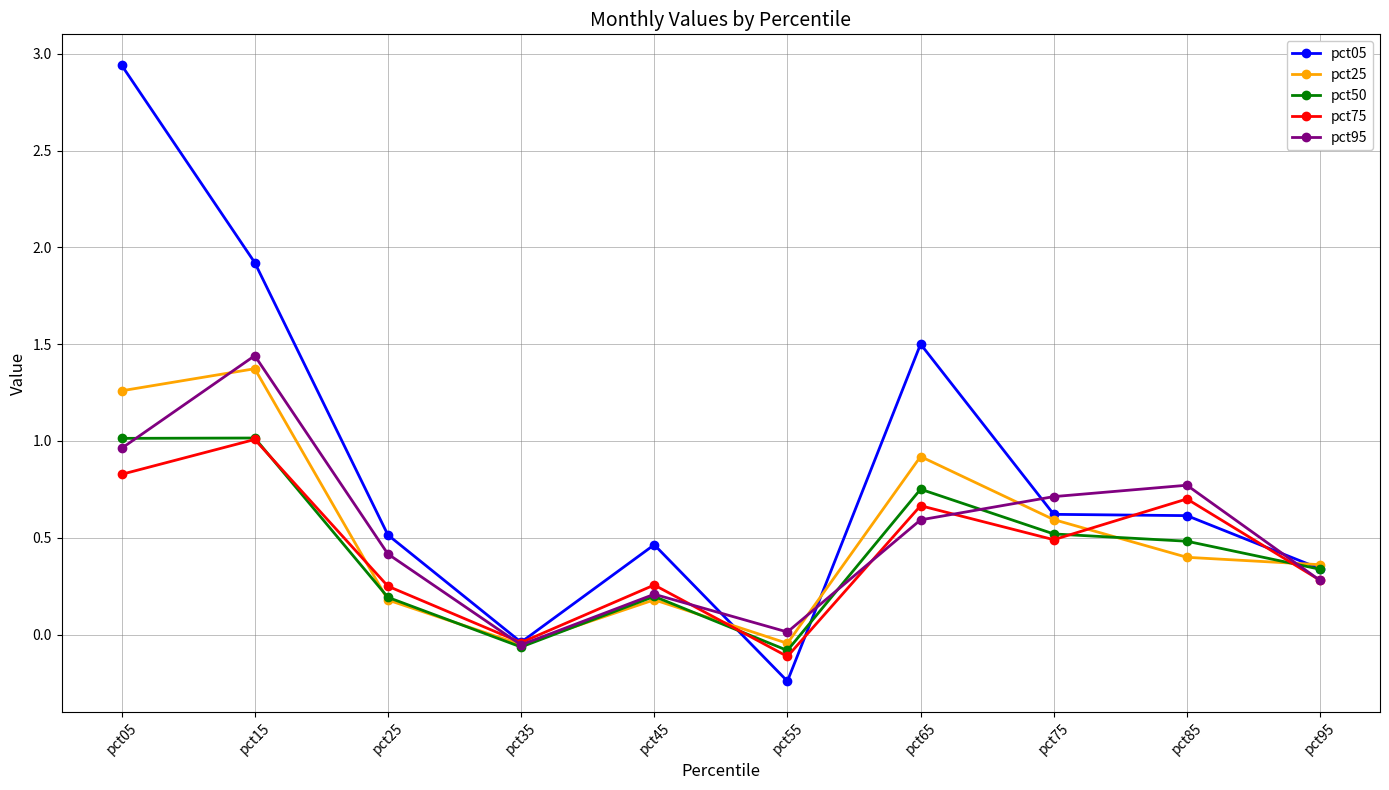

Which label corresponds to the smallest value in the chart?

pct55